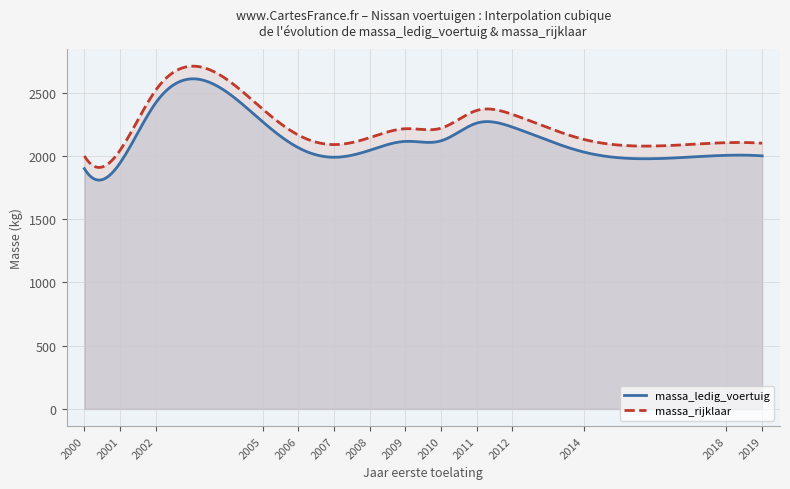

What is the difference between the maximum and minimum values in the massa_rijklaar series?

800.2